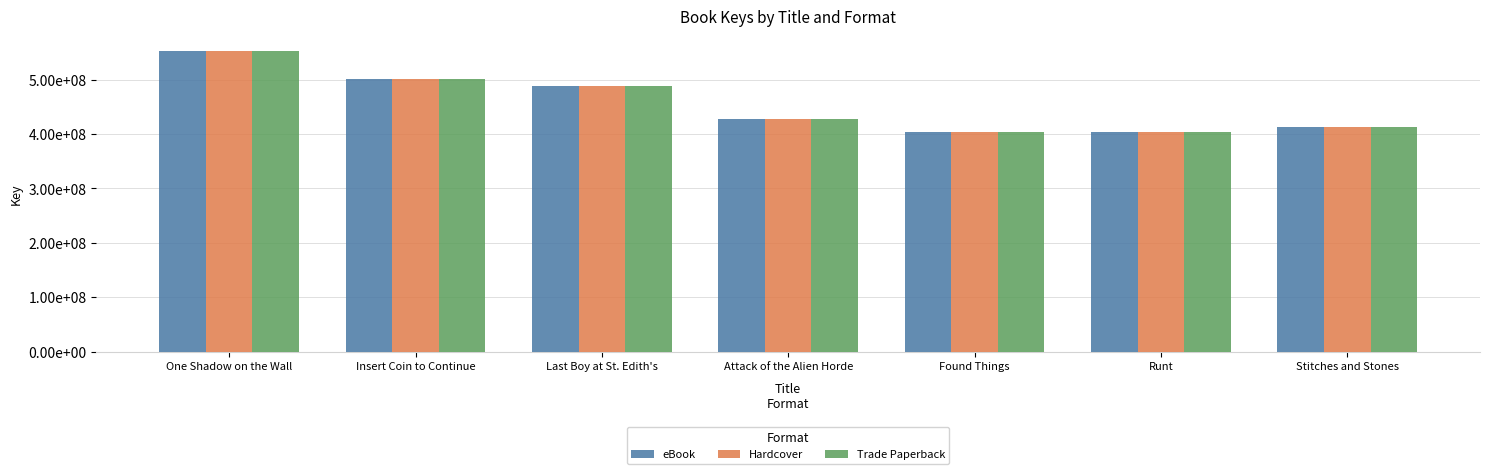

What is the label of the 4th bar from the right?

Attack of the Alien Horde